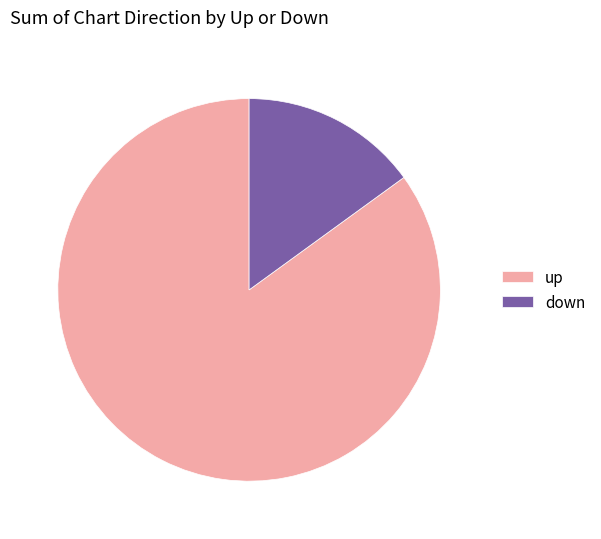

Count the number of slices in the pie.

2